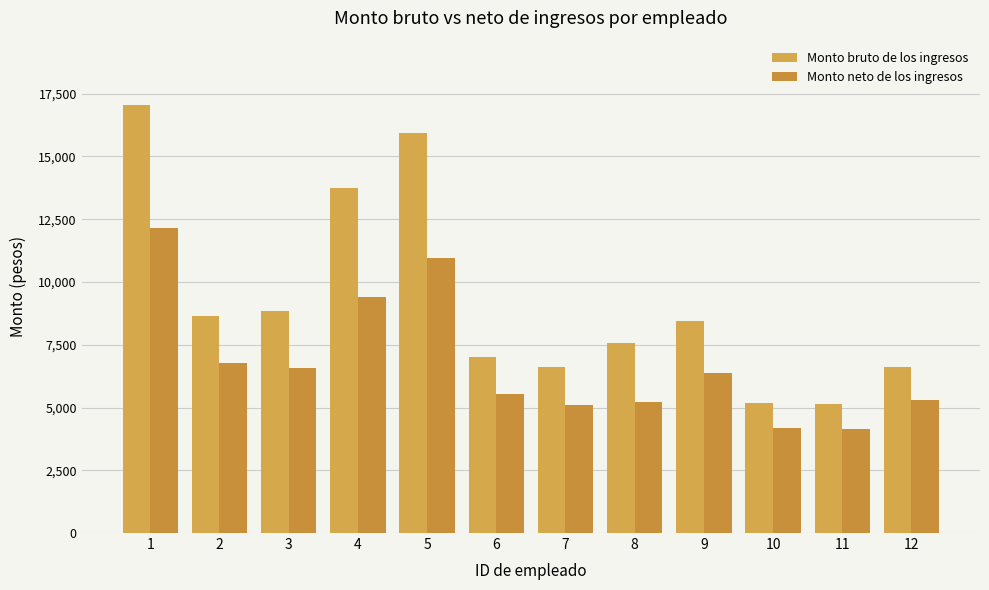

Reading left to right, list all the values displayed in this chart.

Monto bruto de los ingresos: 1=17055.6	2=8660.9	3=8861.0	4=13752.6	5=15938.4	6=7029.2	7=6631.7	8=7571.9	9=8461.3	10=5166.2	11=5128.7	12=6623.8
Monto neto de los ingresos: 1=12132.4	2=6779.4	3=6588.9	4=9408.4	5=10950.3	6=5527.7	7=5081.3	8=5218.7	9=6365.9	10=4178.9	11=4152.2	12=5285.3